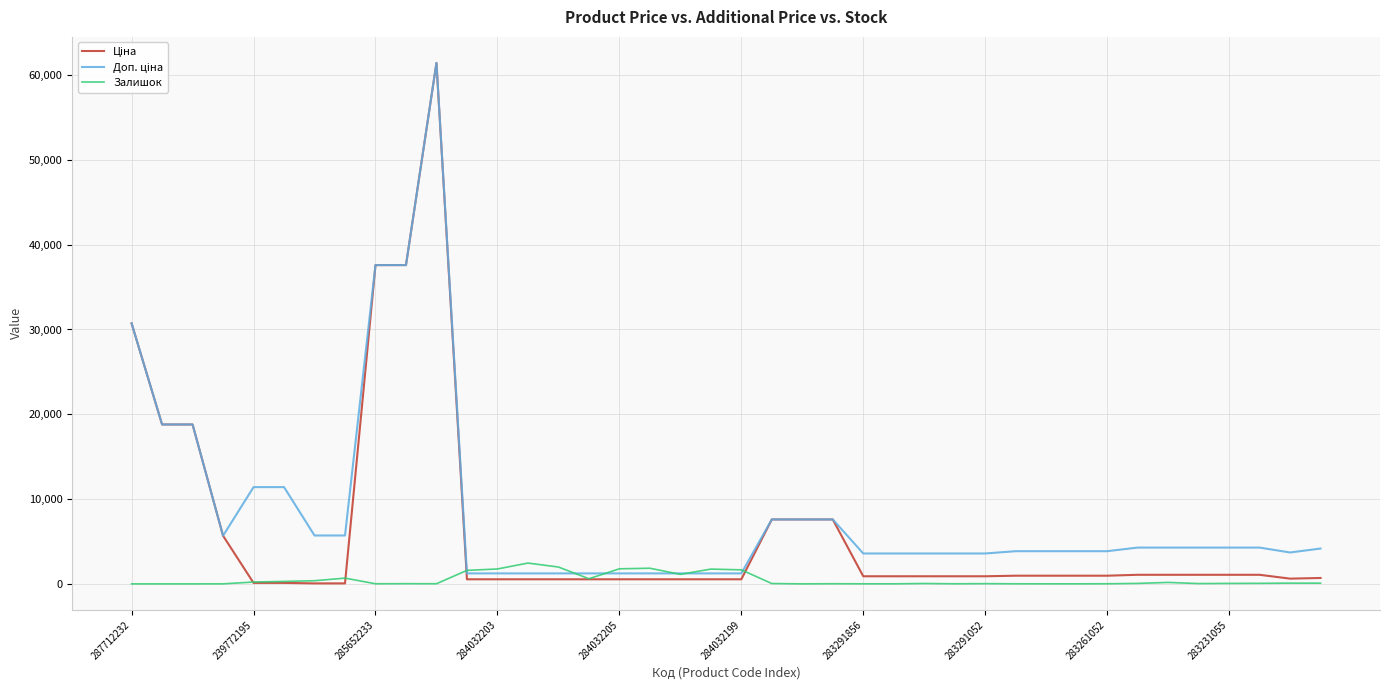

Where do Залишок and Доп. ціна first cross each other?

10 and 11